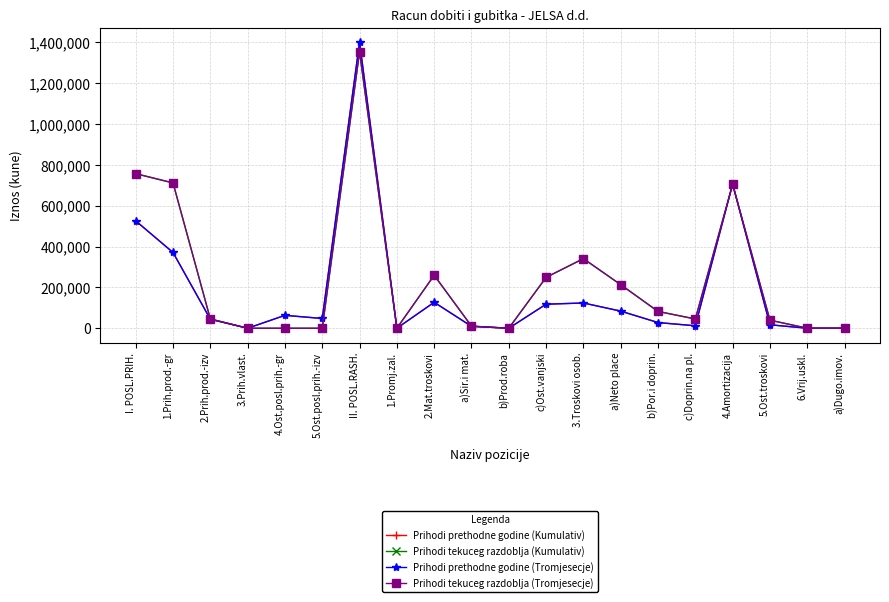

How many lines are shown in the chart?

4